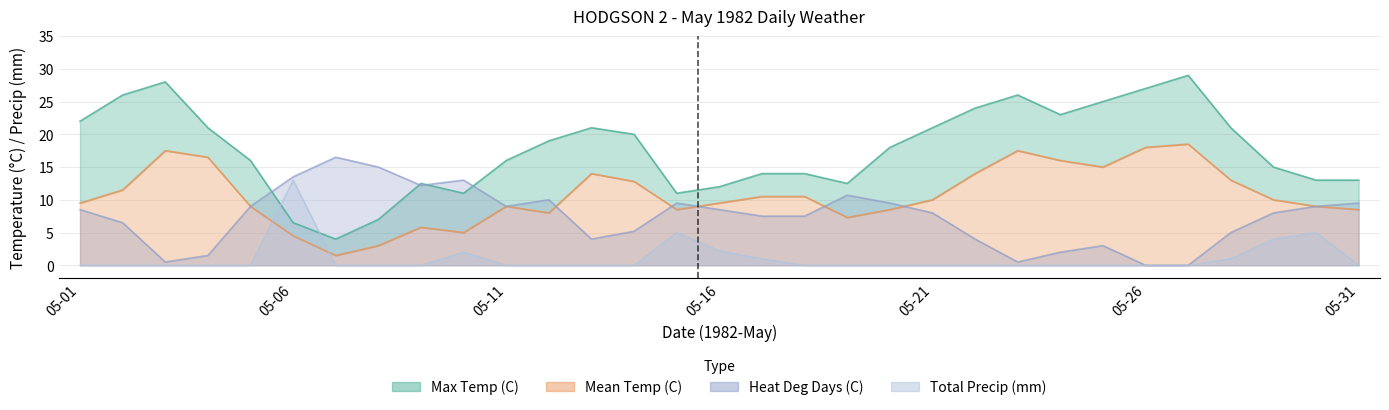

At how many categories does at least one series exceed 11?

30